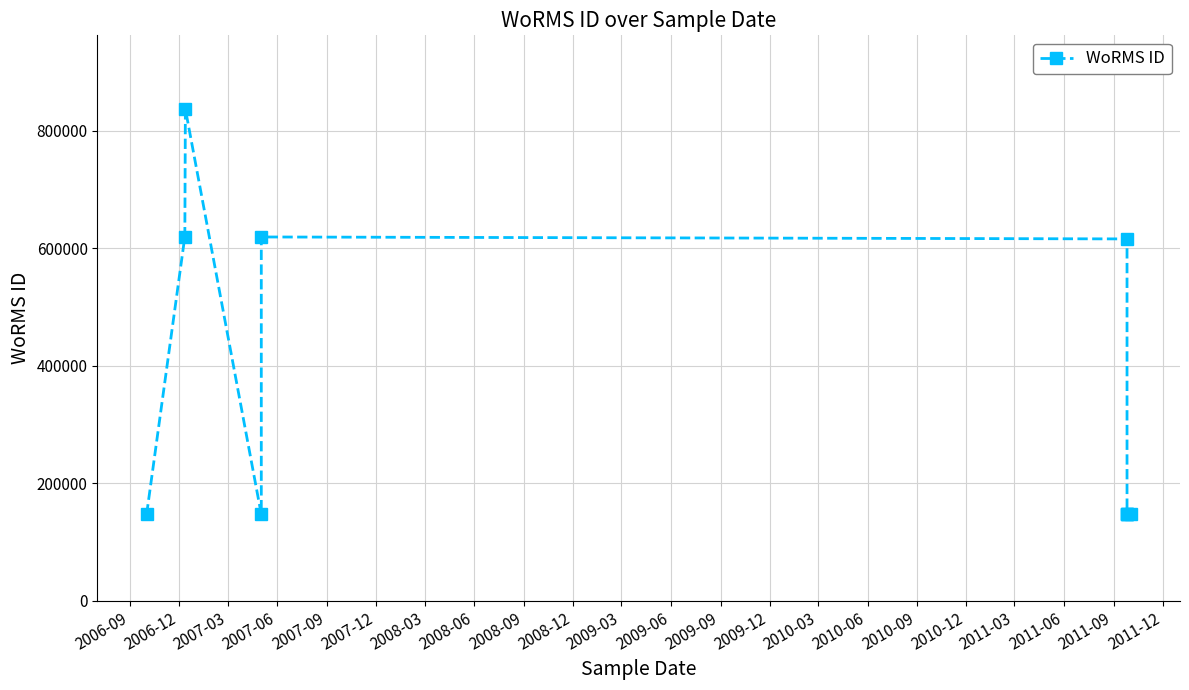

The chart shows a value of 813210 at 2006-12. True or false?

False